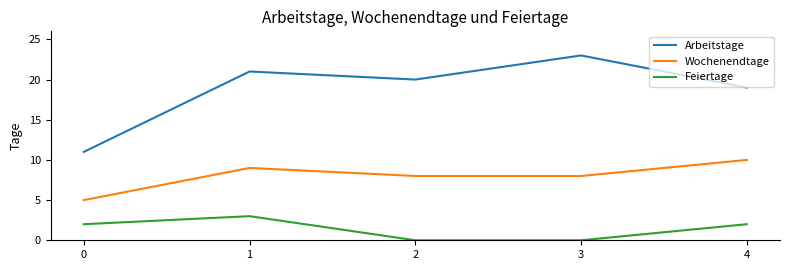

At which category does Feiertage reach its first local peak?

1